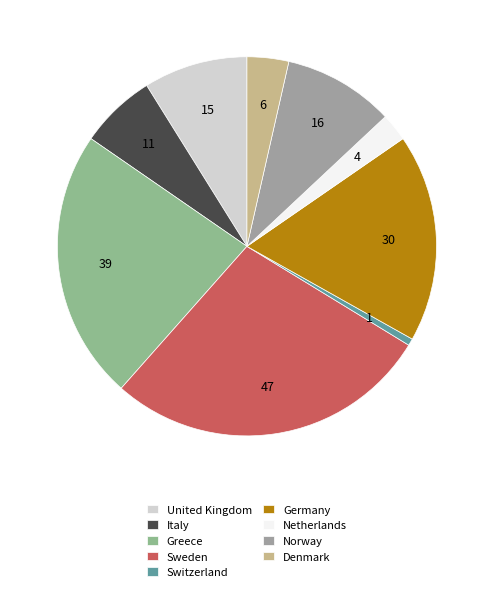

Combined, do Italy and Switzerland account for over 50%?

No